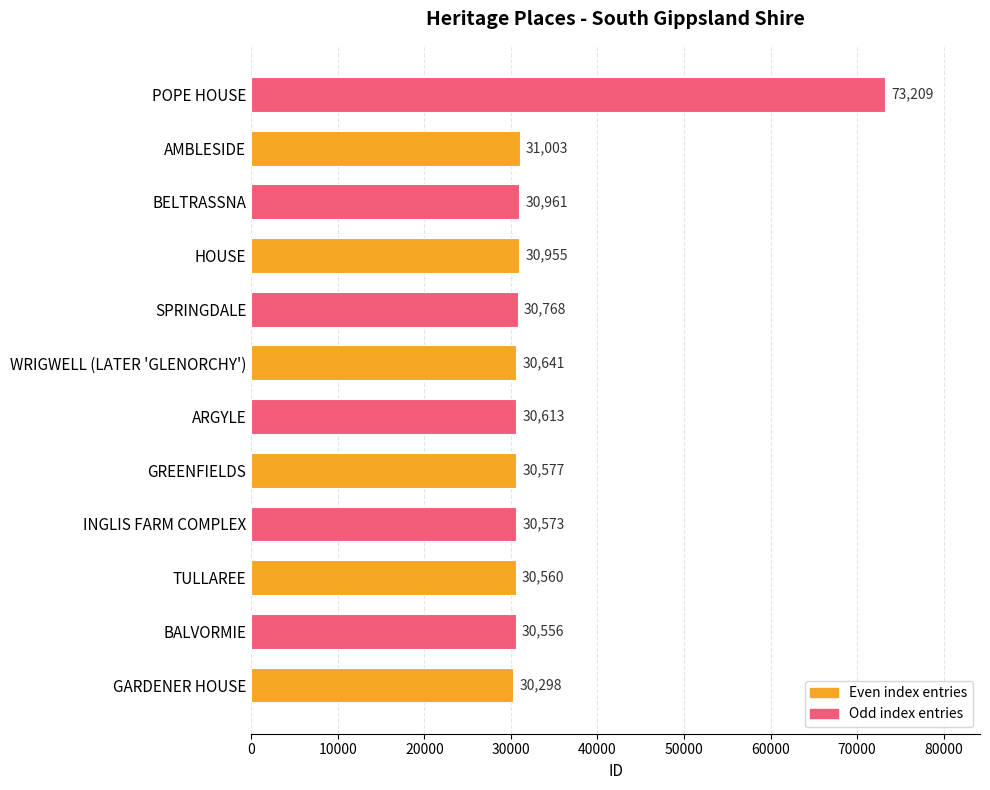

What is the sum of all values?

410714